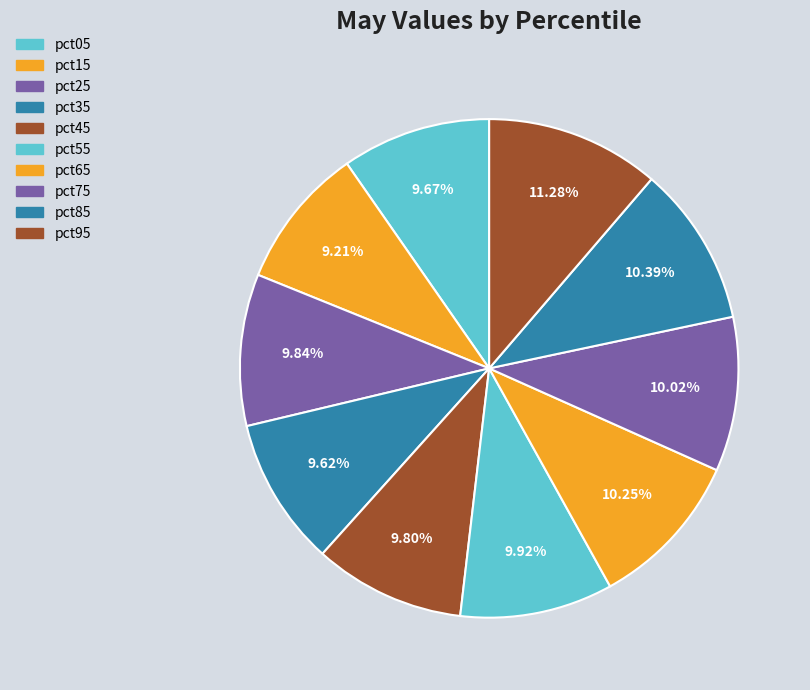

Is there a majority slice in this chart?

No